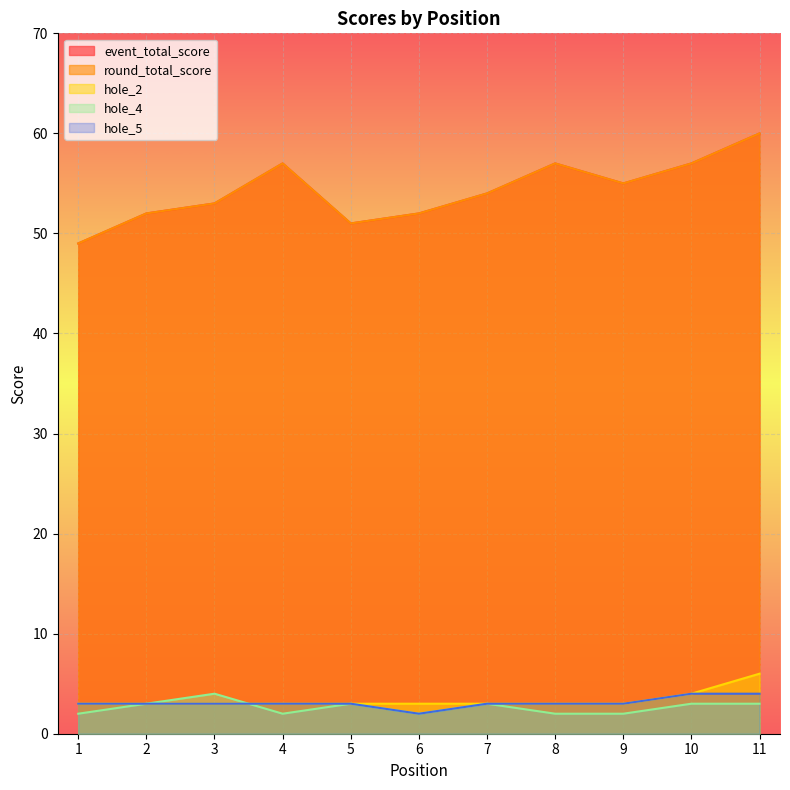

What is the value of the round_total_score point at the 10th from the left?

57